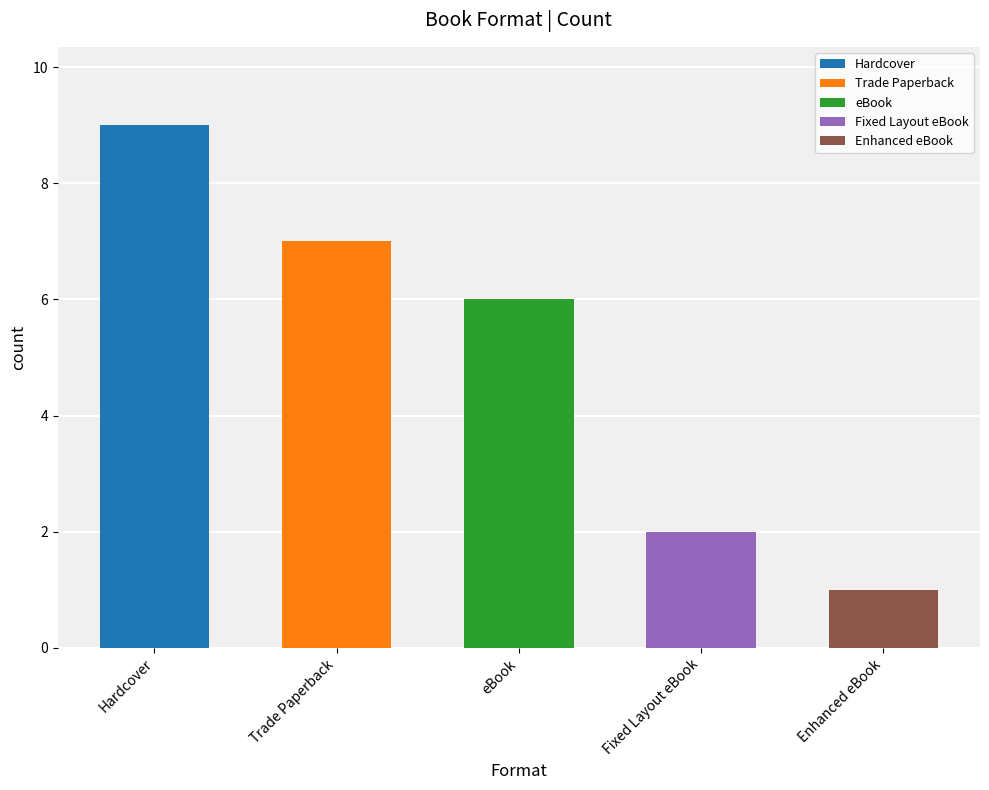

Does the chart contain any negative values?

No